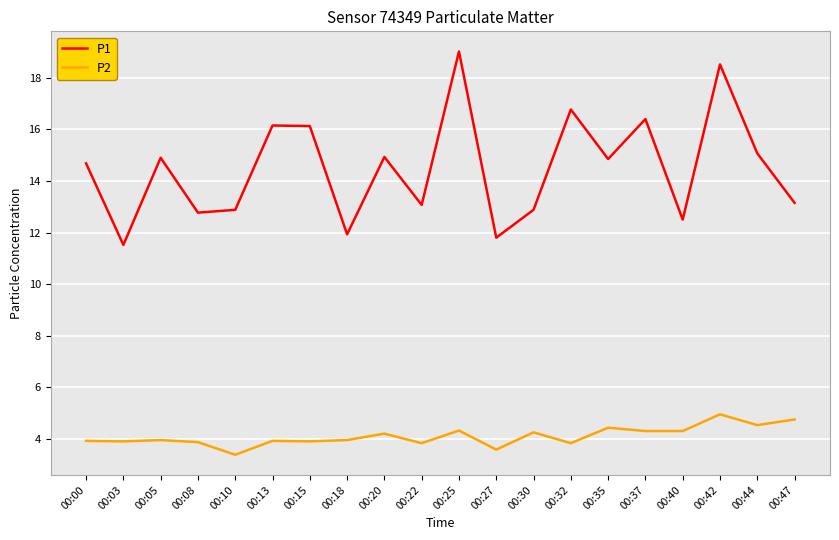

Is it true that P1 equals 19.0 at 00:25?

True